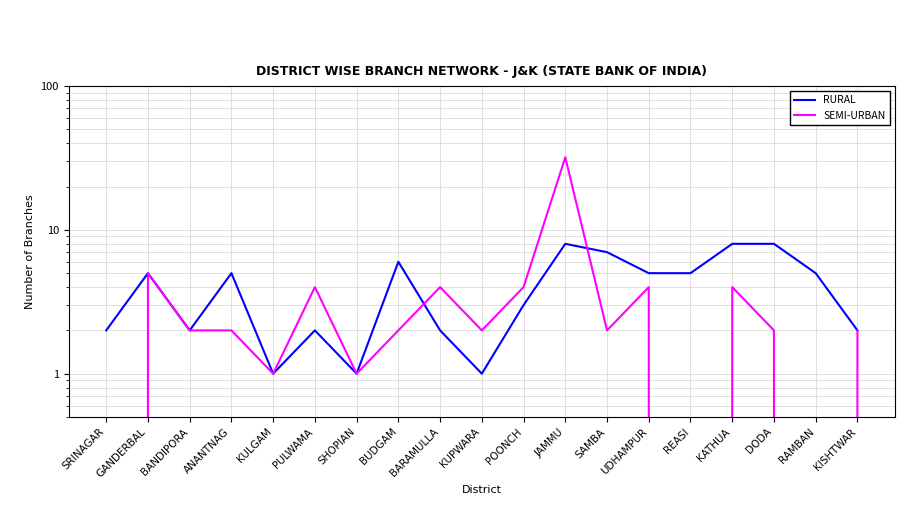

Which series has the largest total across all categories?

RURAL